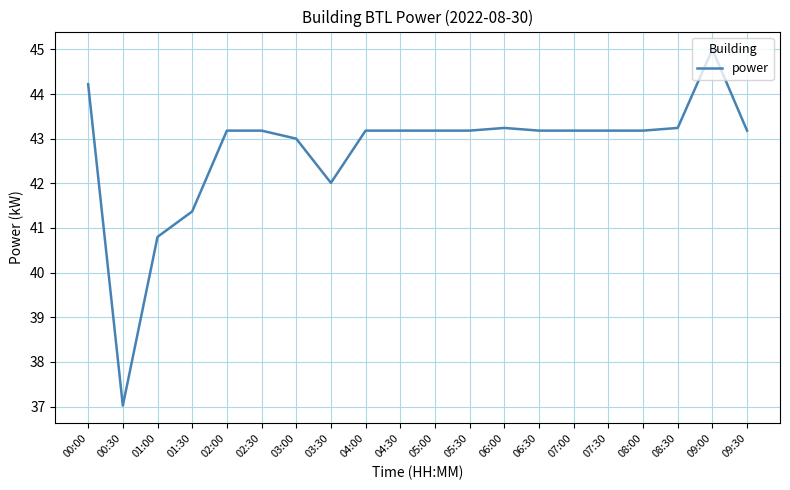

Count the number of categories in the chart.

20